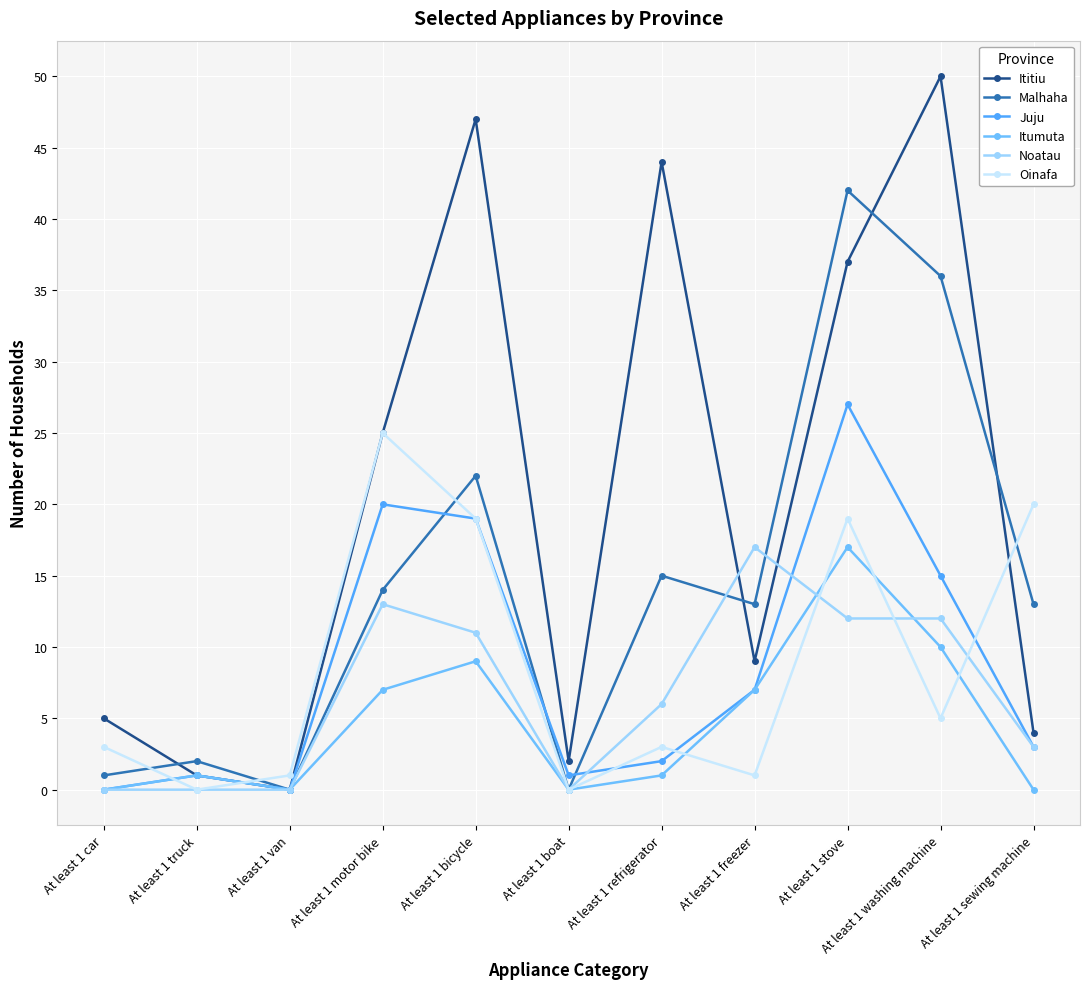

What is the spread (max minus min) of values at At least 1 motor bike?

18